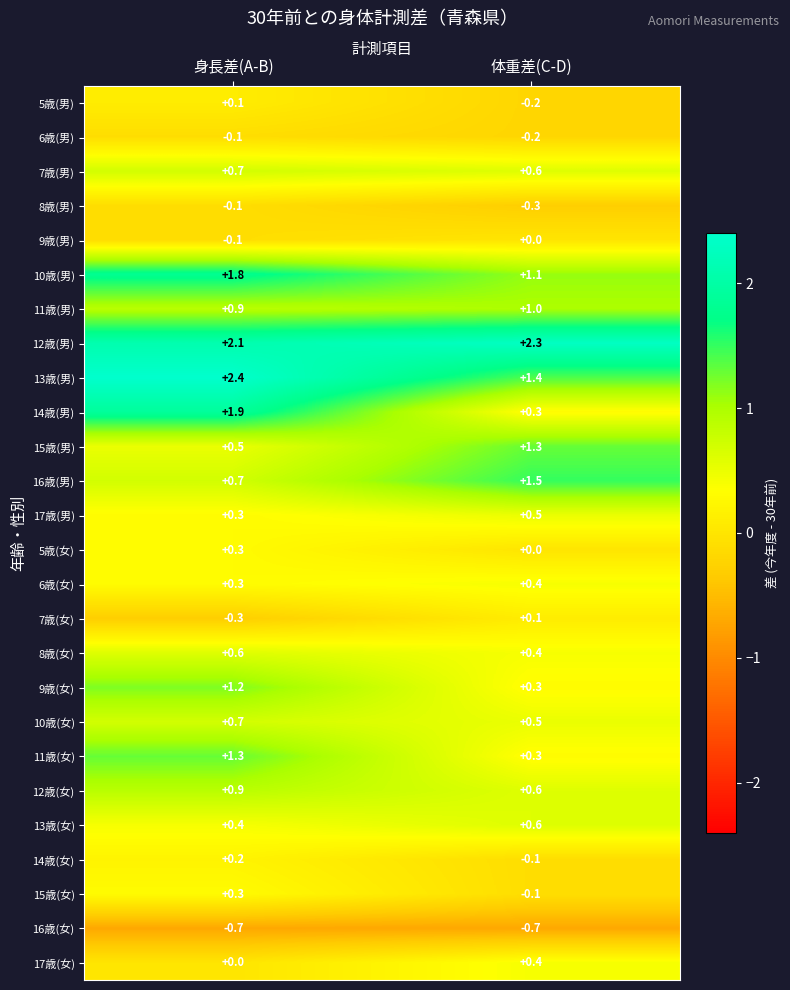

At which category is the sum across all series the highest?

身長差(A-B)